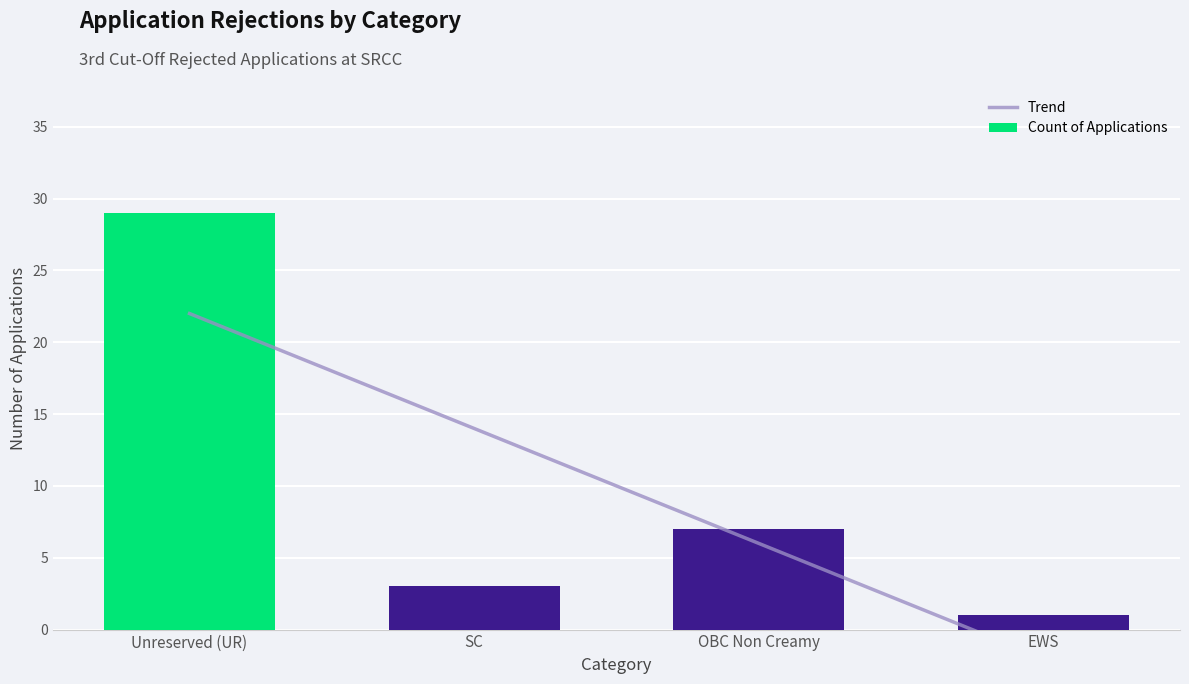

The Count of Applications series shows 29 at Unreserved (UR). True or false?

True